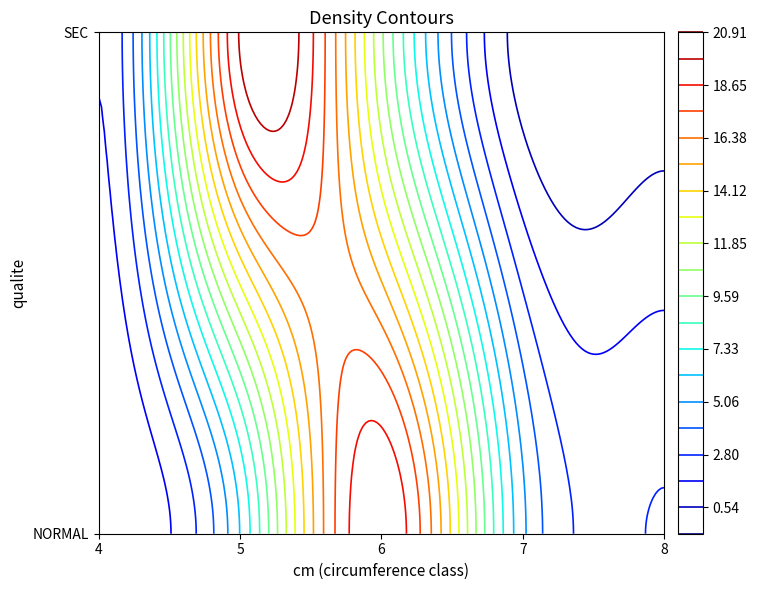

Is the value of SEC at 7 greater than the value of NORMAL at 5?

No